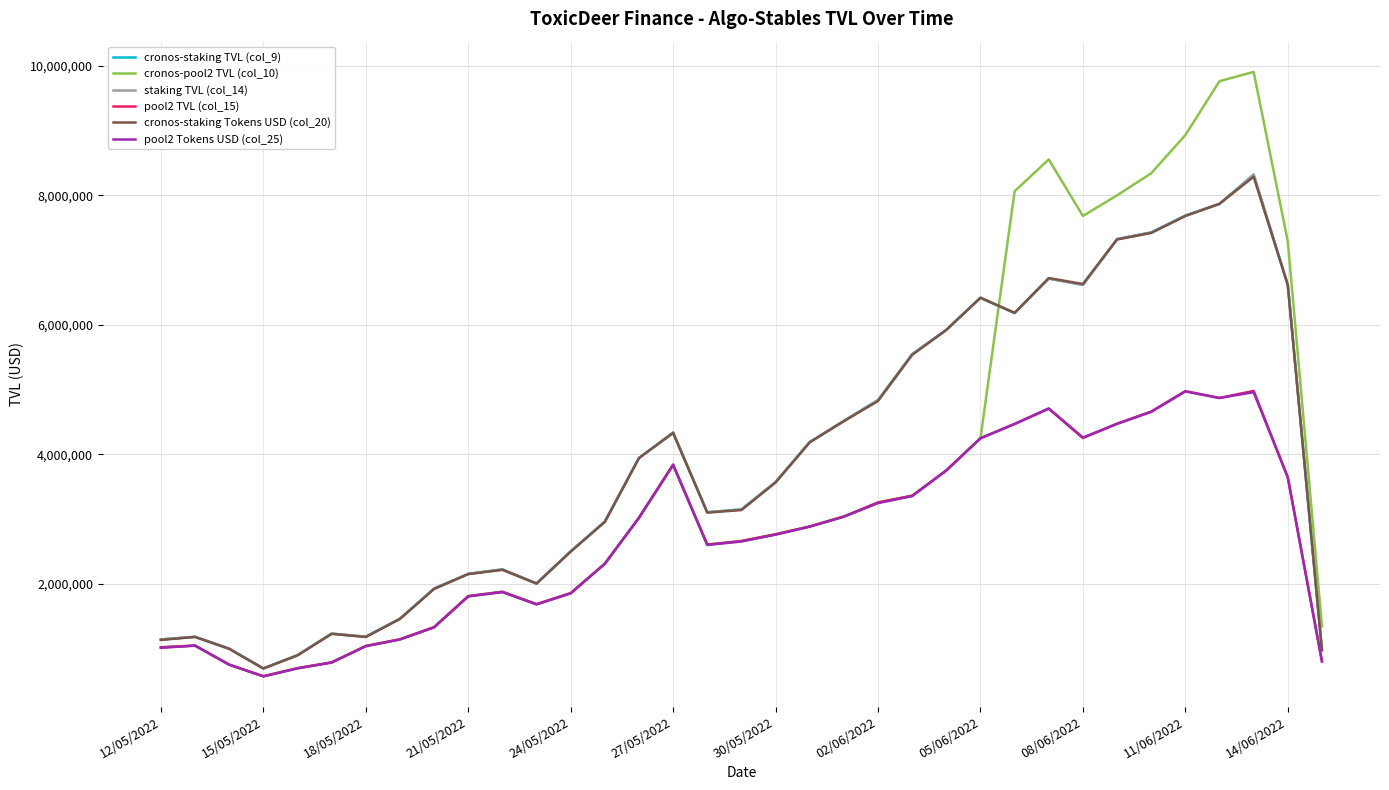

True or false: cronos-pool2 TVL (col_10) and cronos-staking TVL (col_9) cross at least once.

True